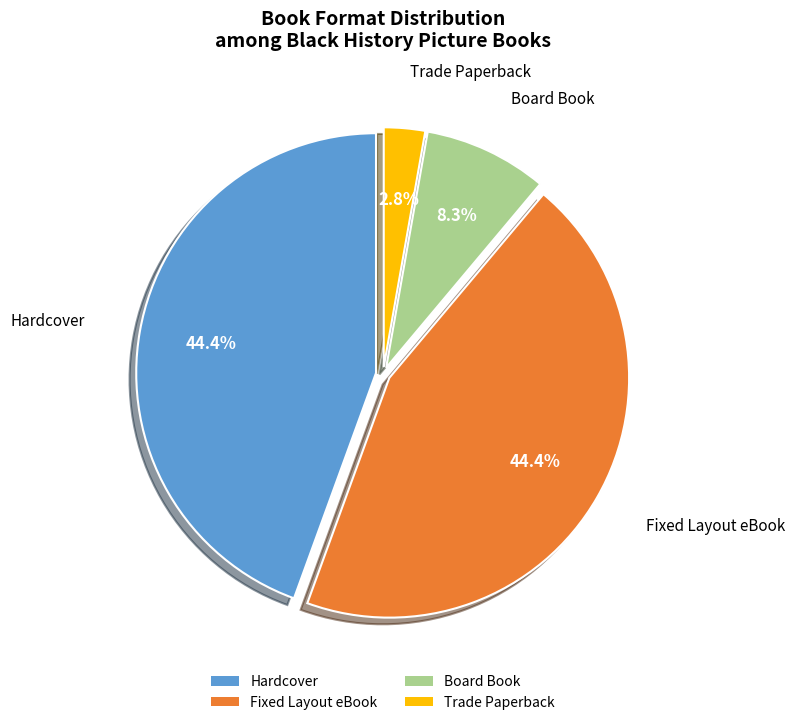

What is the smallest slice in the pie chart?

Trade Paperback